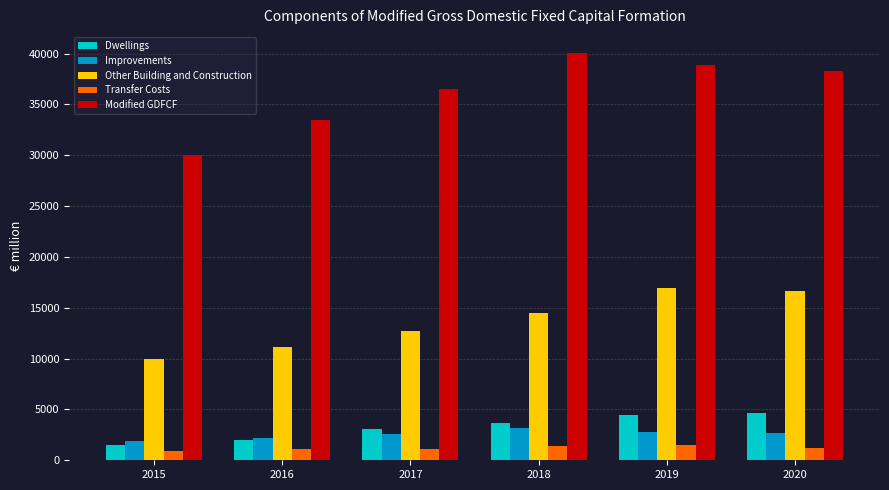

What is the difference between the maximum and minimum values in the Dwellings series?

3164.8